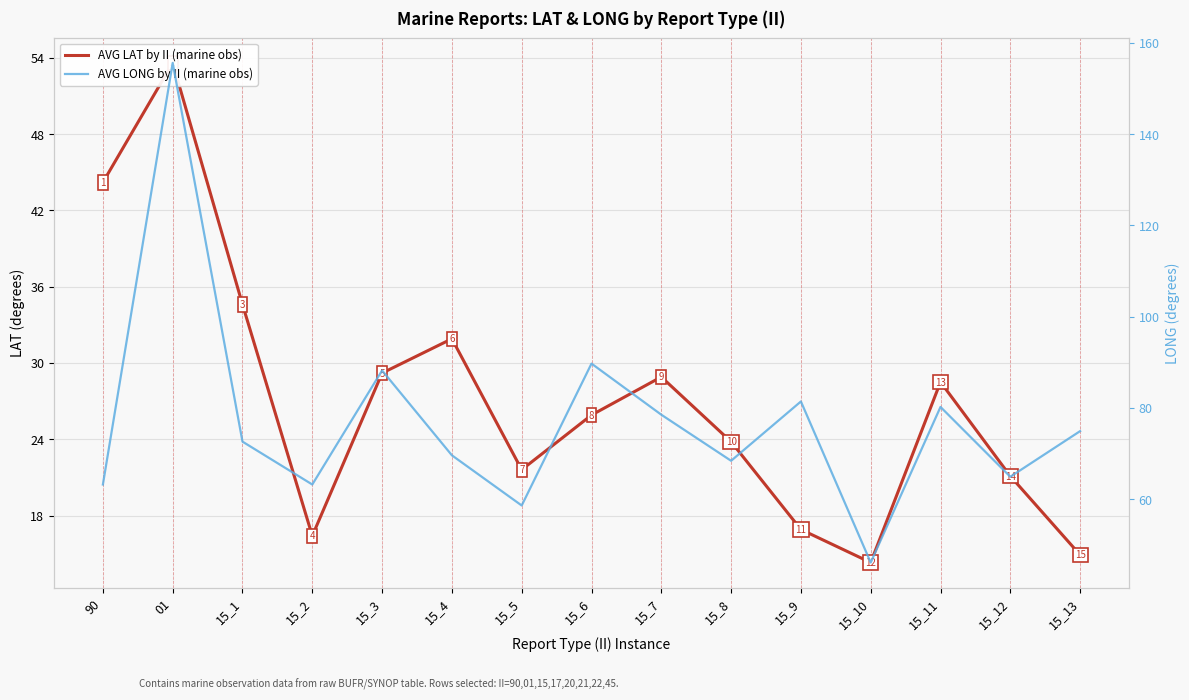

Where is the first local maximum for AVG LONG by II (marine obs)?

01